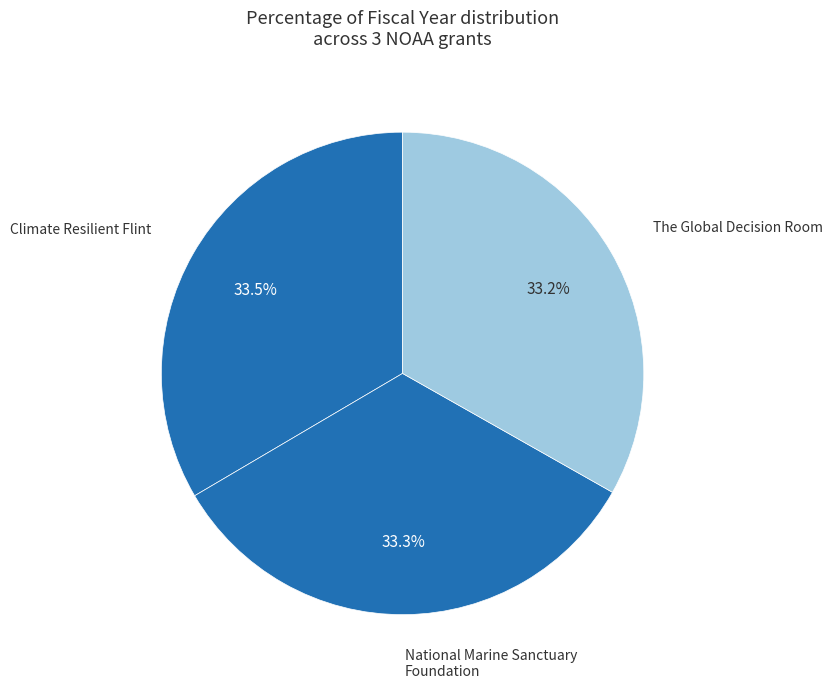

How many slices are in this pie chart?

3